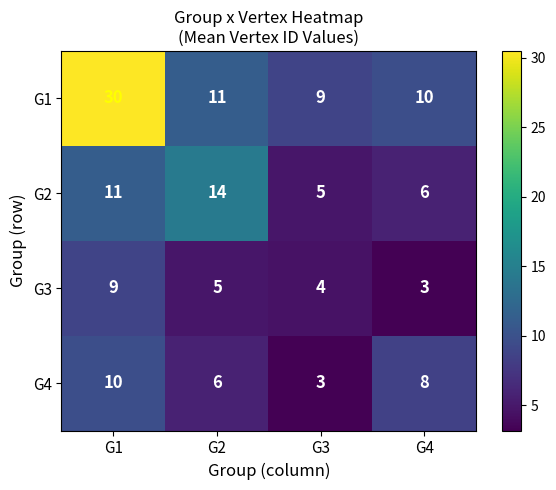

What is the maximum value for G3?

9